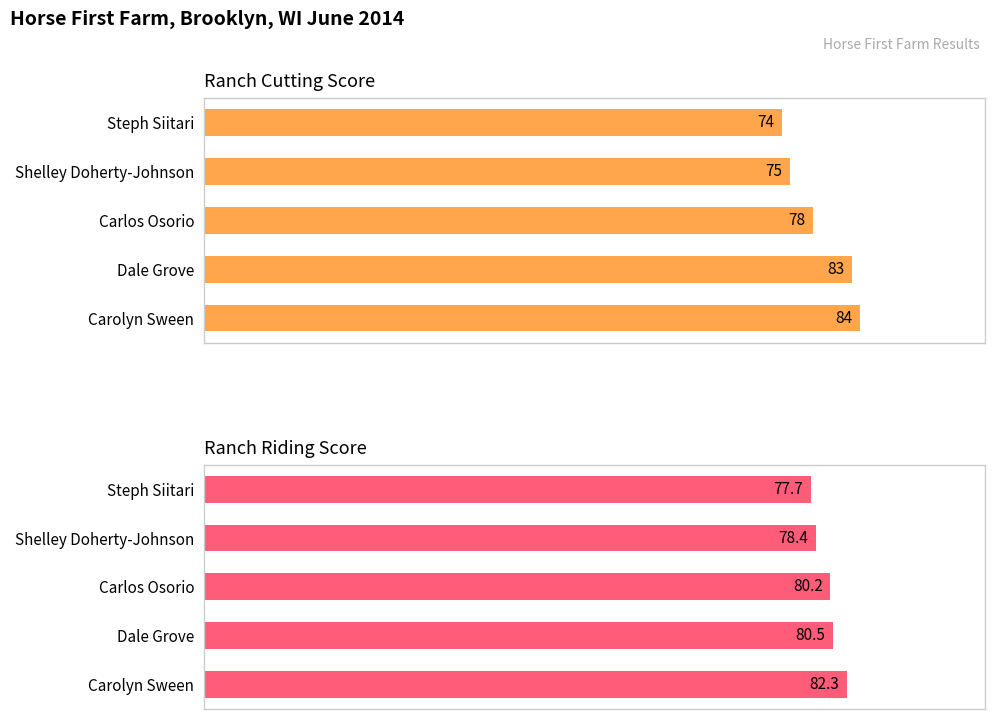

How many series are shown in this chart?

2